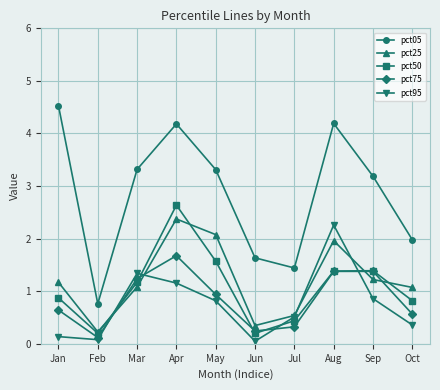

What is the value of the pct05 point at the 9th from the left?

3.2